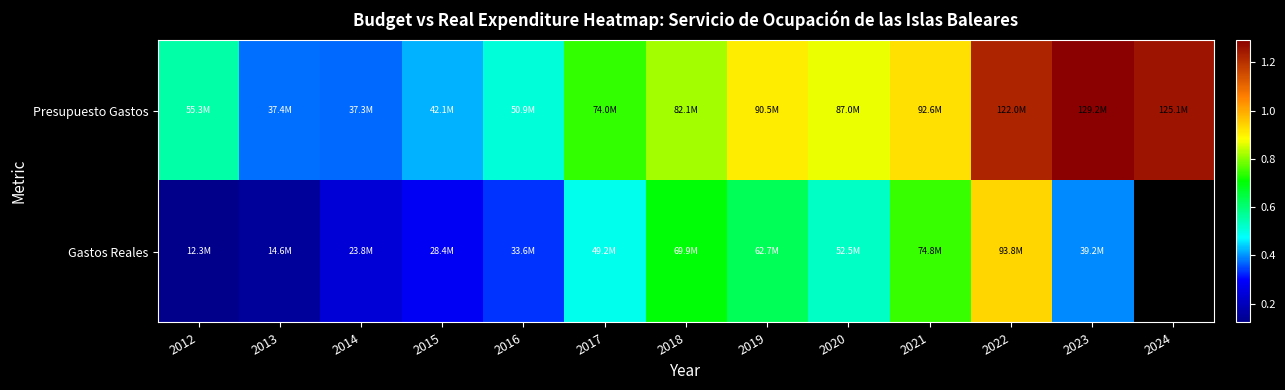

How many values in the Gastos Reales series are below 49168827?

6